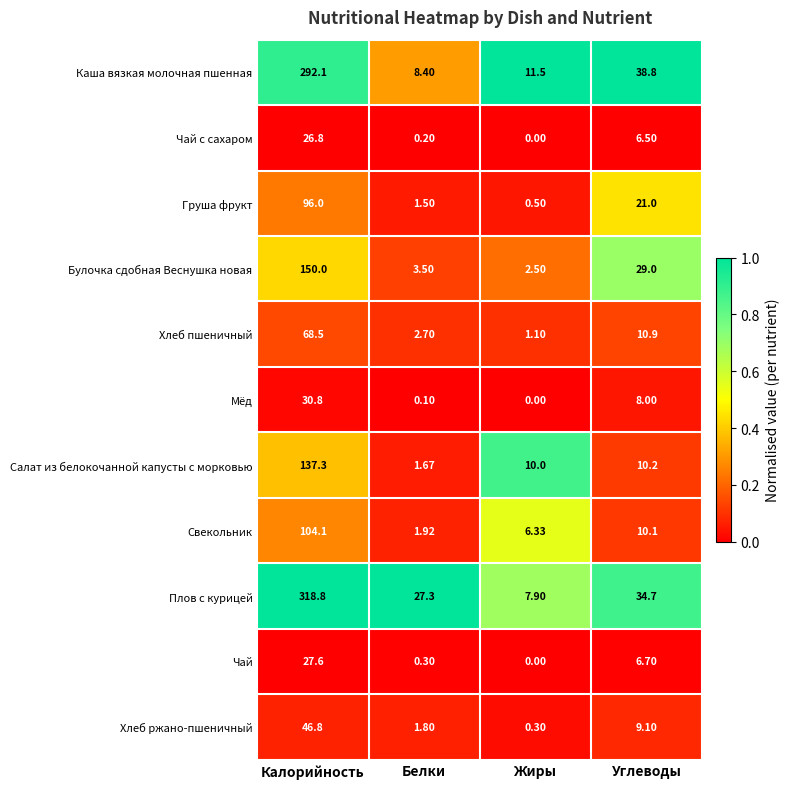

Where does the Чай series first go above 6?

Калорийность